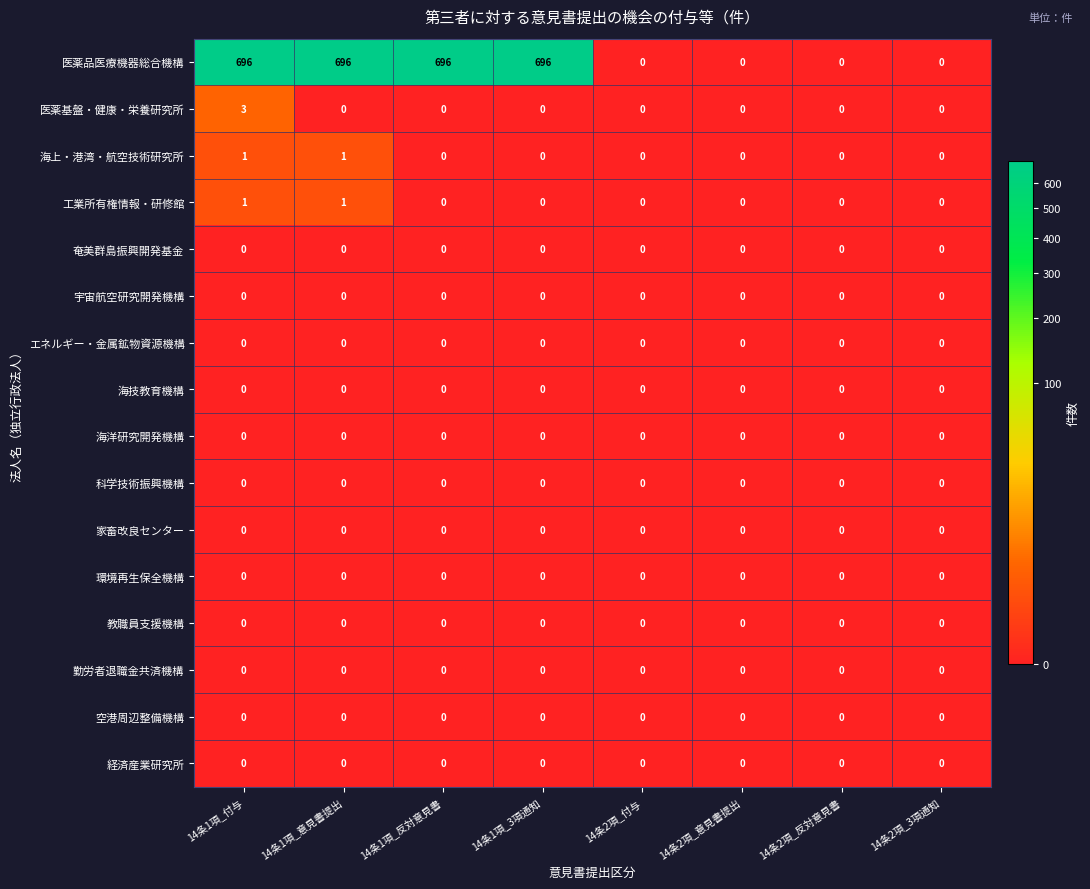

Which category has the highest value in the 医薬基盤・健康・栄養研究所 series?

14条1項_付与